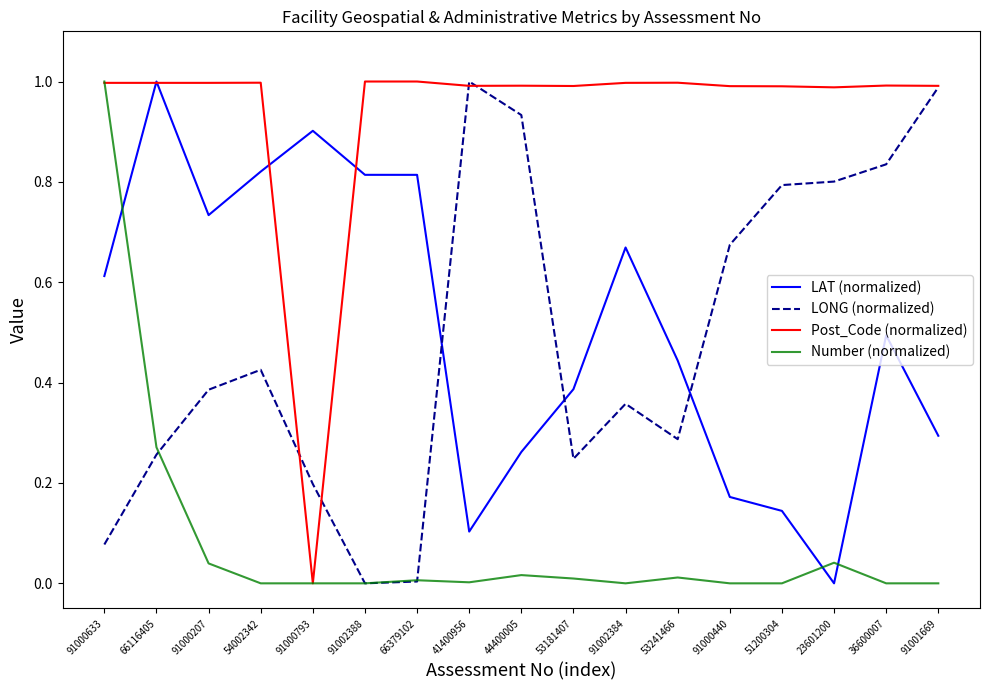

True or false: LAT (normalized) and Post_Code (normalized) cross at least once.

True